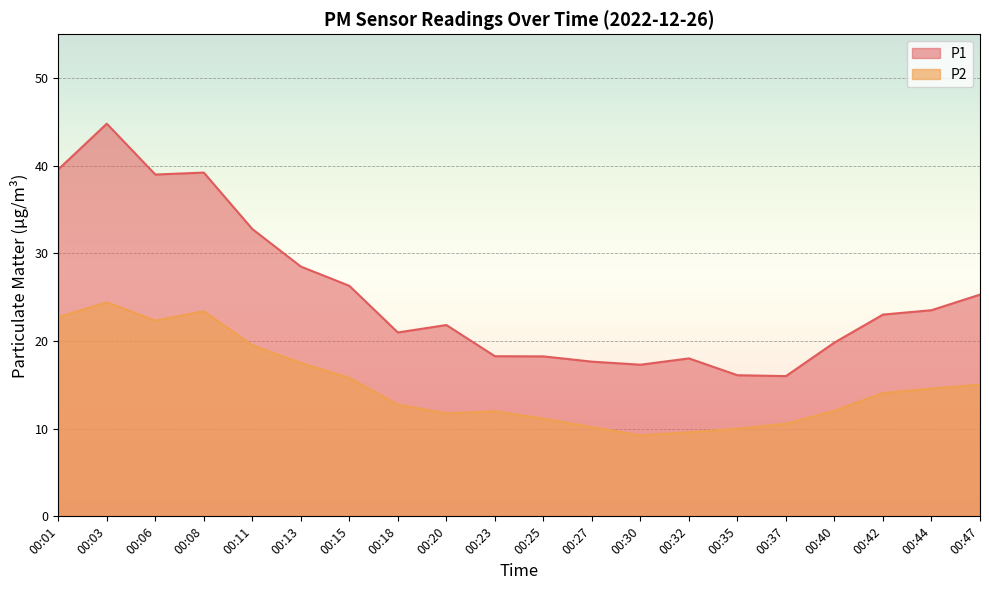

What is the sum of all P2 values?

298.7